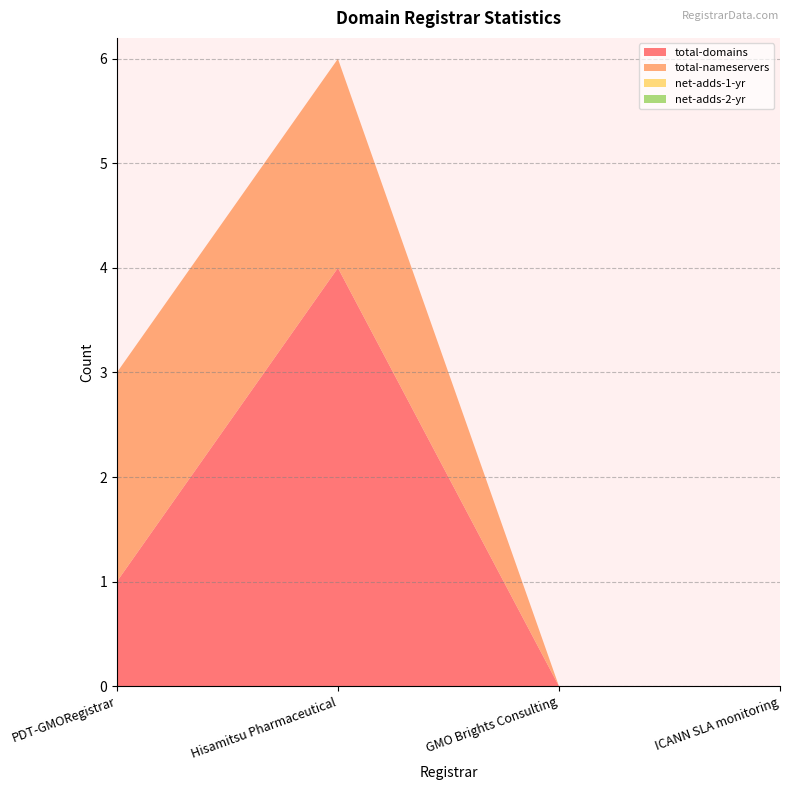

Reading left to right, what are all the values shown in this chart?

total-domains: 1	4	0	0
total-nameservers: 2	2	0	0
net-adds-1-yr: 0	0	0	0
net-adds-2-yr: 0	0	0	0